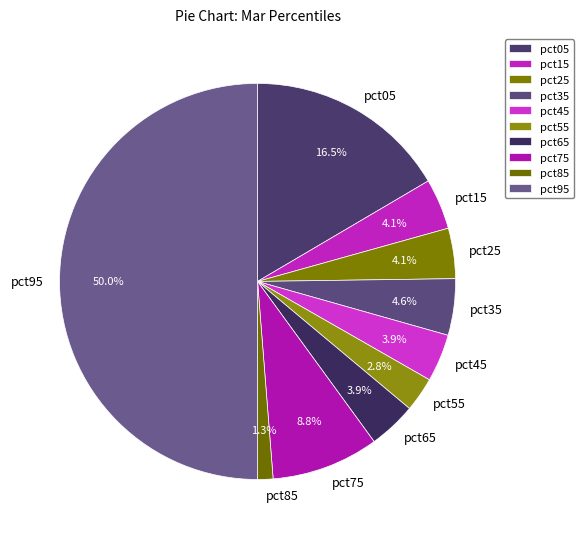

Does pct75 account for over 50% of the chart?

No